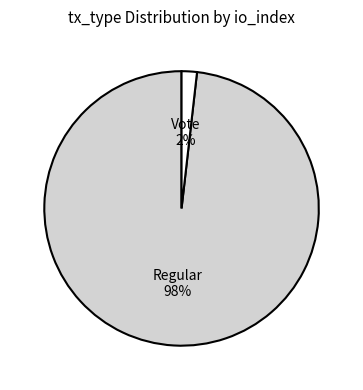

Does any single category account for the majority?

Yes